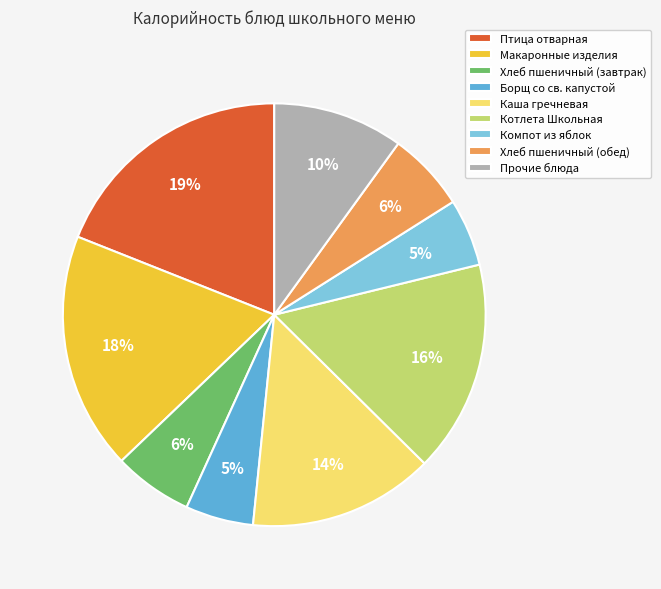

Combined, do Борщ со св. капустой and Прочие блюда account for over 50%?

No